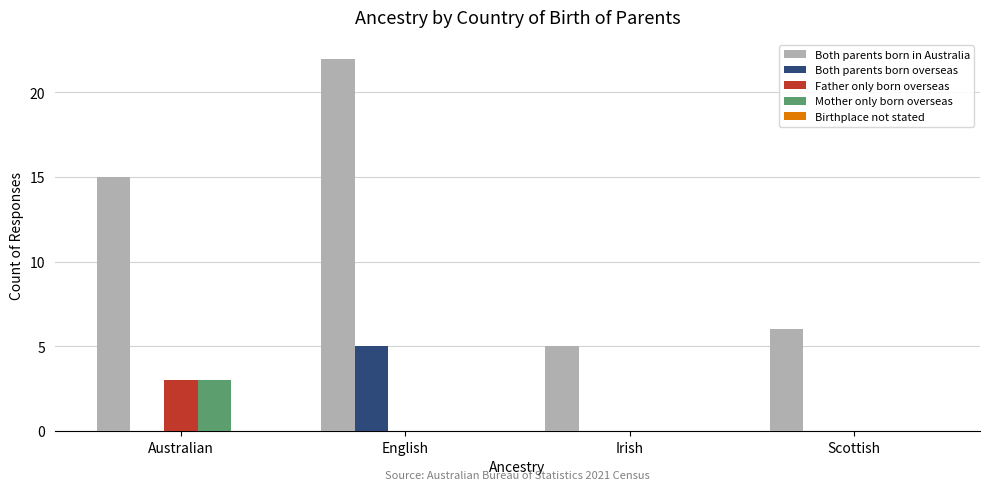

True or false: Father only born overseas has a value of 4 at Australian.

False